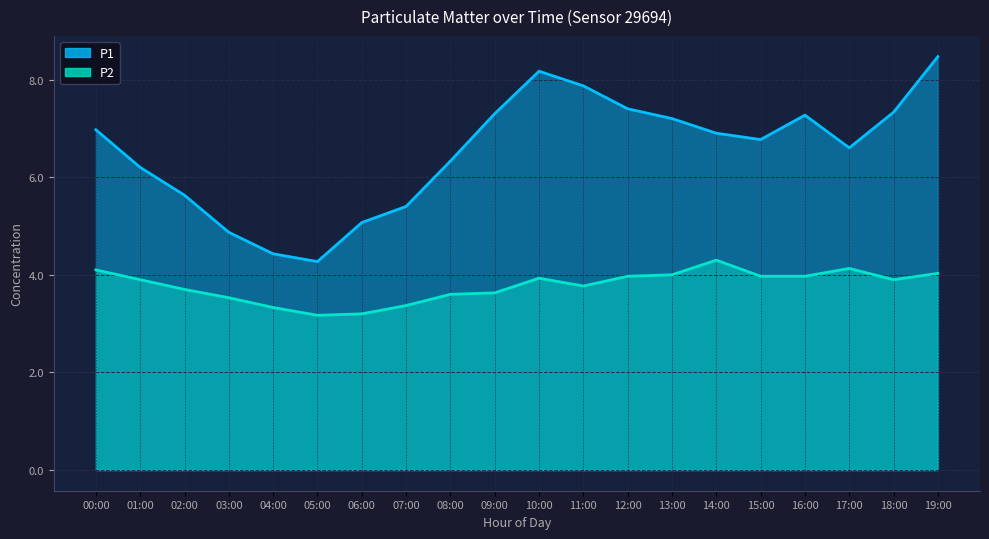

Rank the categories by P1 value from highest to lowest.

19:00, 10:00, 11:00, 12:00, 18:00, 09:00, 16:00, 13:00, 00:00, 14:00, 15:00, 17:00, 08:00, 01:00, 02:00, 07:00, 06:00, 03:00, 04:00, 05:00